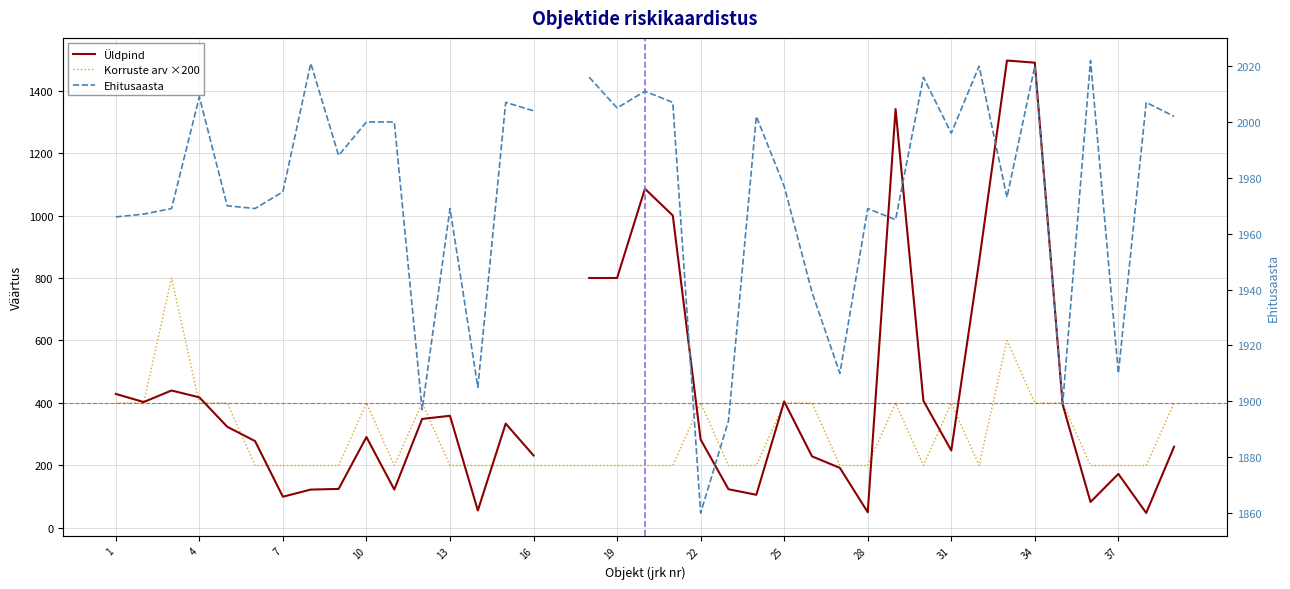

How many lines are shown in the chart?

3